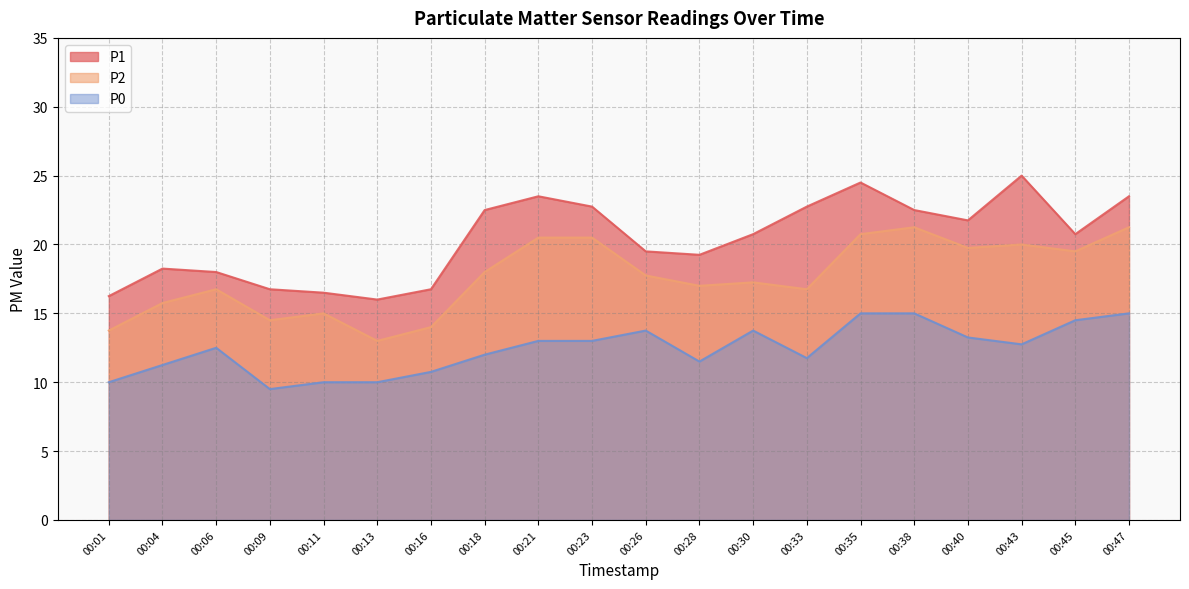

How many lines are shown in the chart?

3